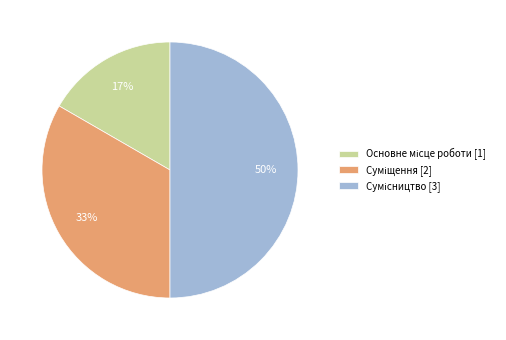

To the nearest percent, what is the difference between the largest and smallest slice percentages?

33%